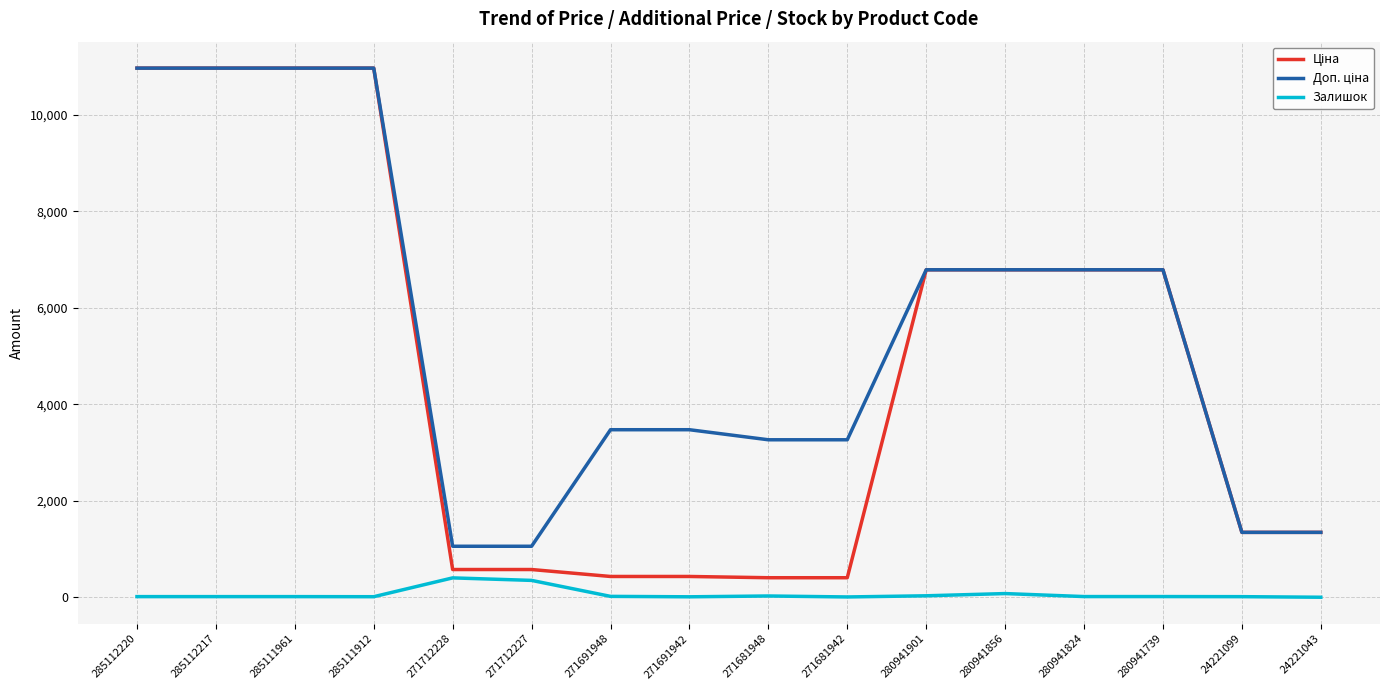

What is the greatest value displayed?

10964.4